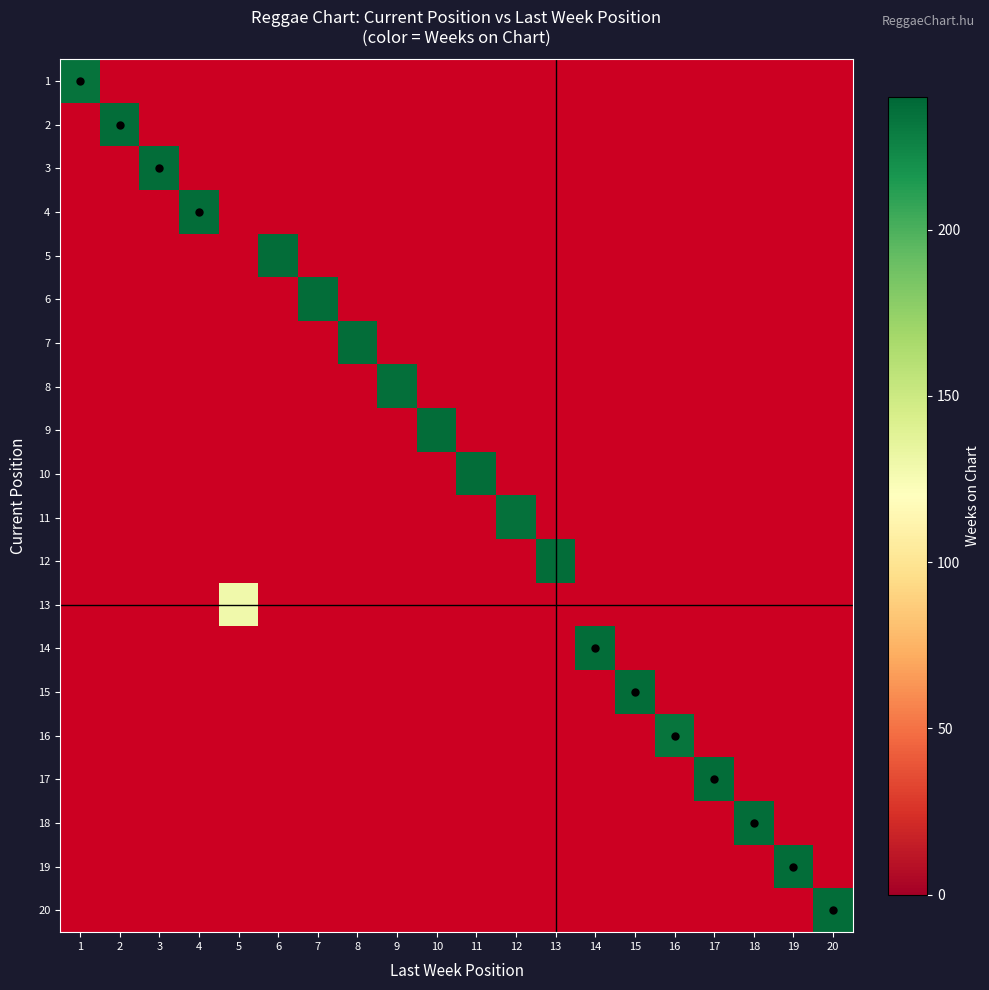

Which category has the lowest value in the 13 series?

1